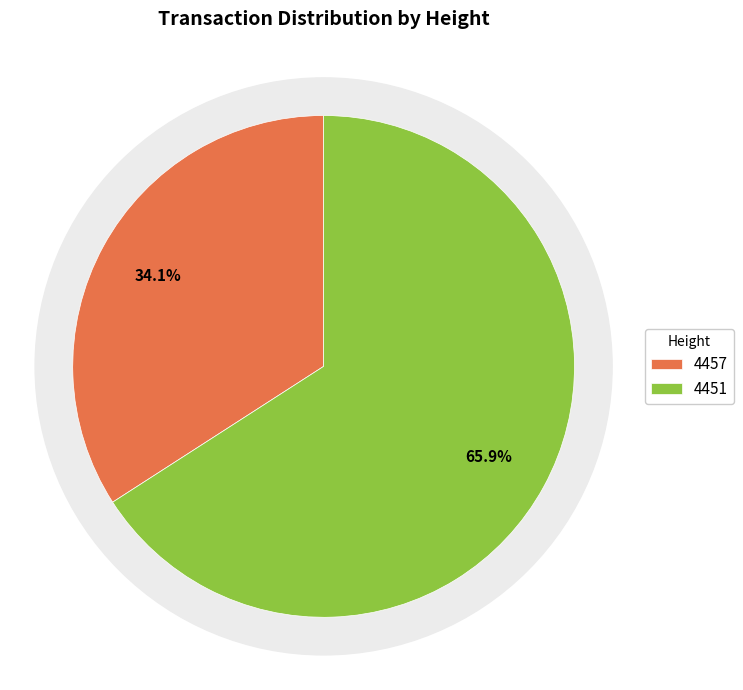

Which slice is the largest?

4451